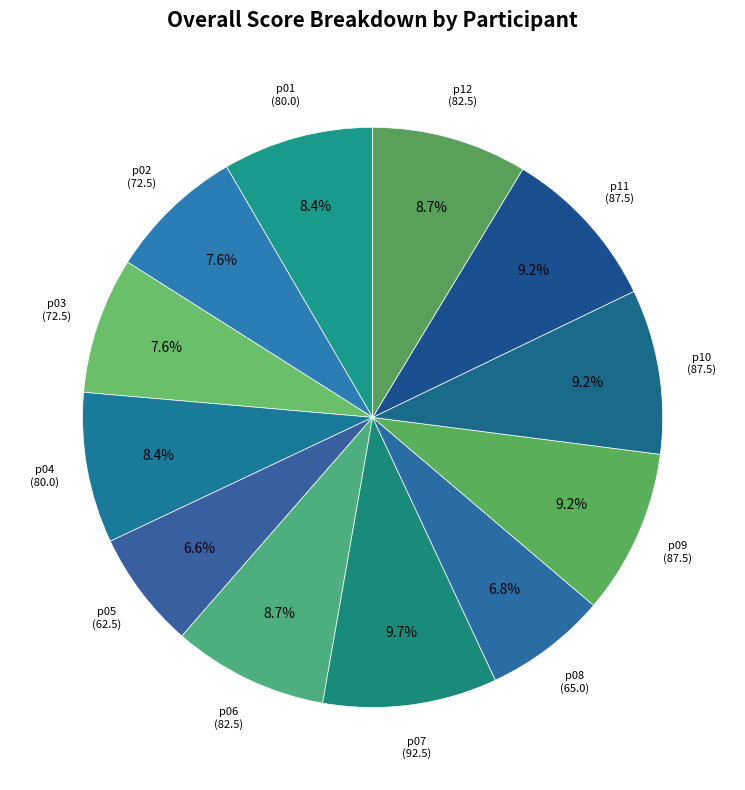

What is the largest slice in the pie chart?

p07